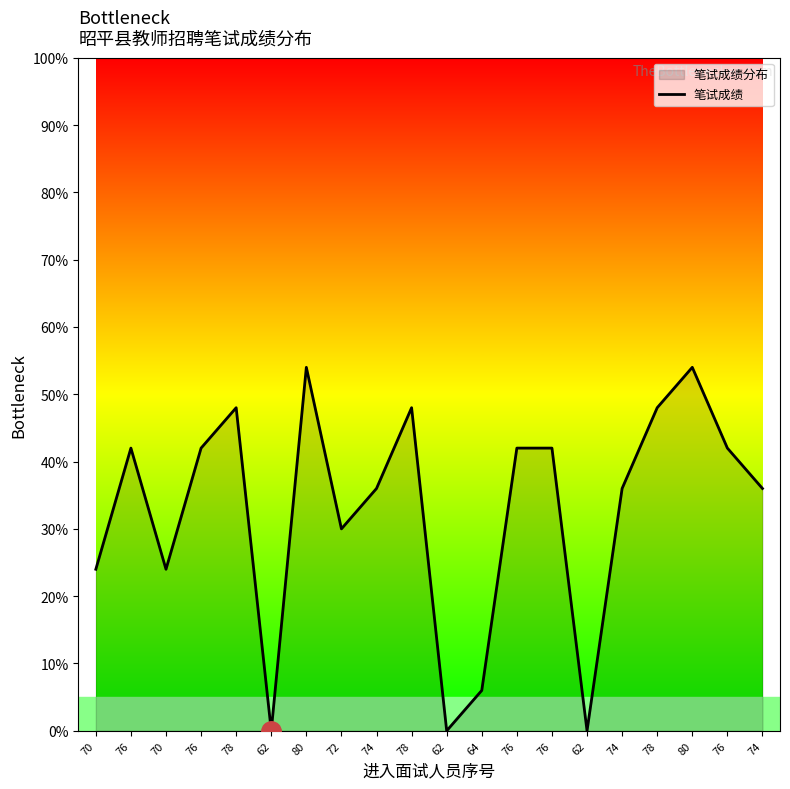

What is the sum of all values?

654